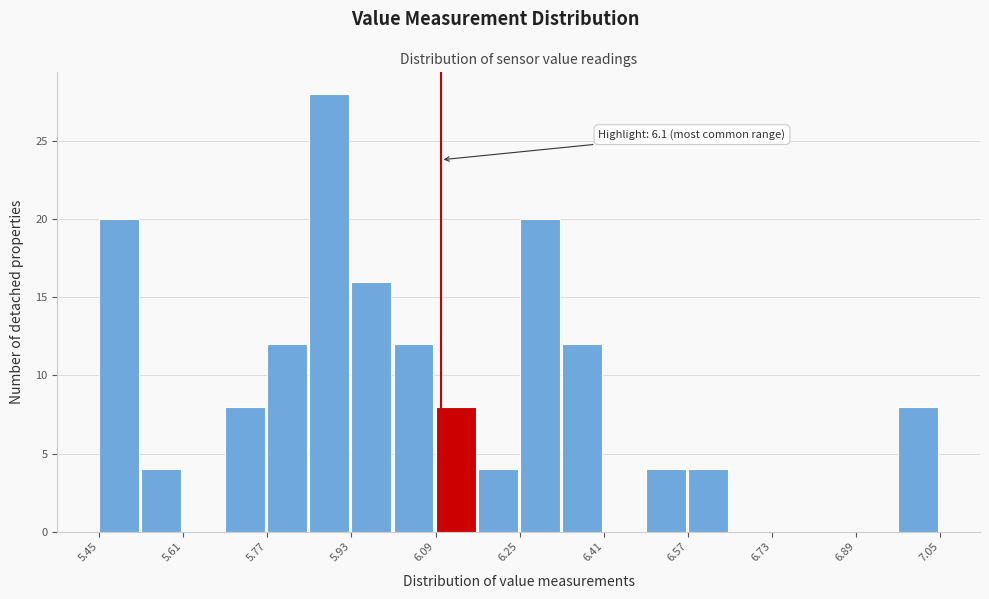

Which range on the x-axis has the tallest bar?

5.85 to 5.93